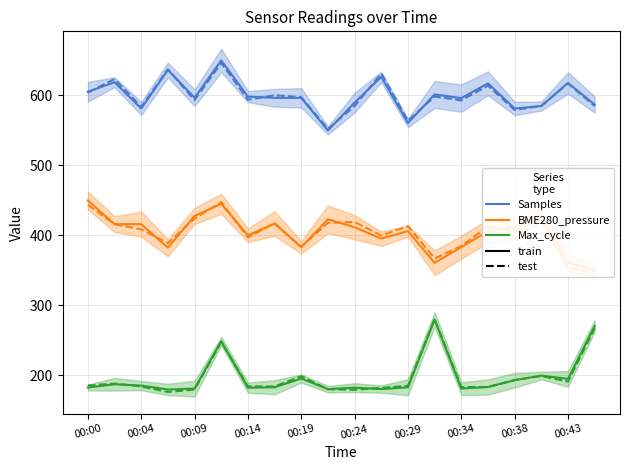

What is the difference between the maximum and minimum values in the BME280_pressure (test) series?

100.5